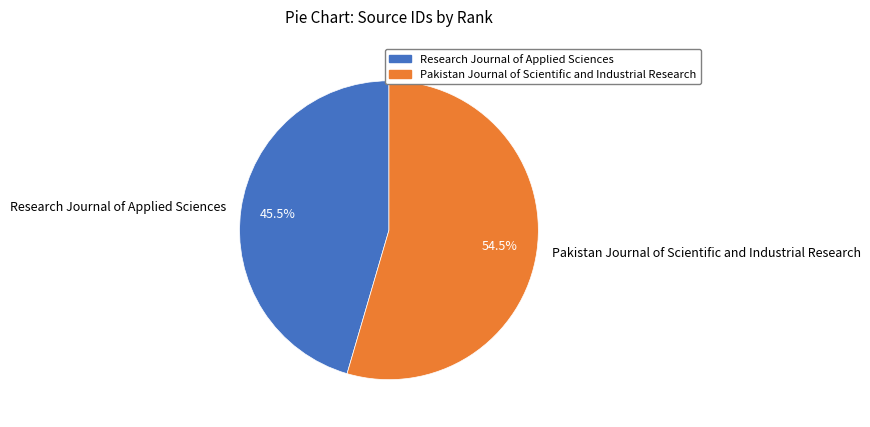

Is there any slice that represents more than half of the pie?

Yes